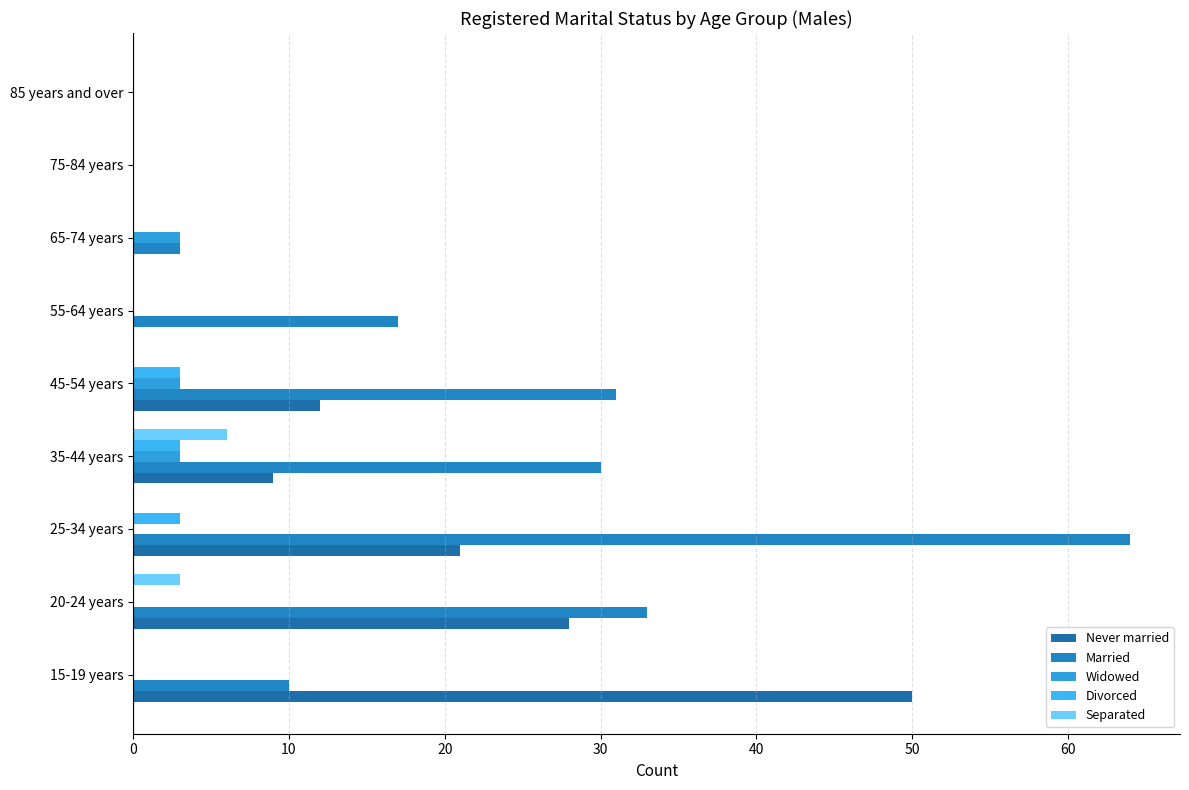

Which series has the largest total across all categories?

Married